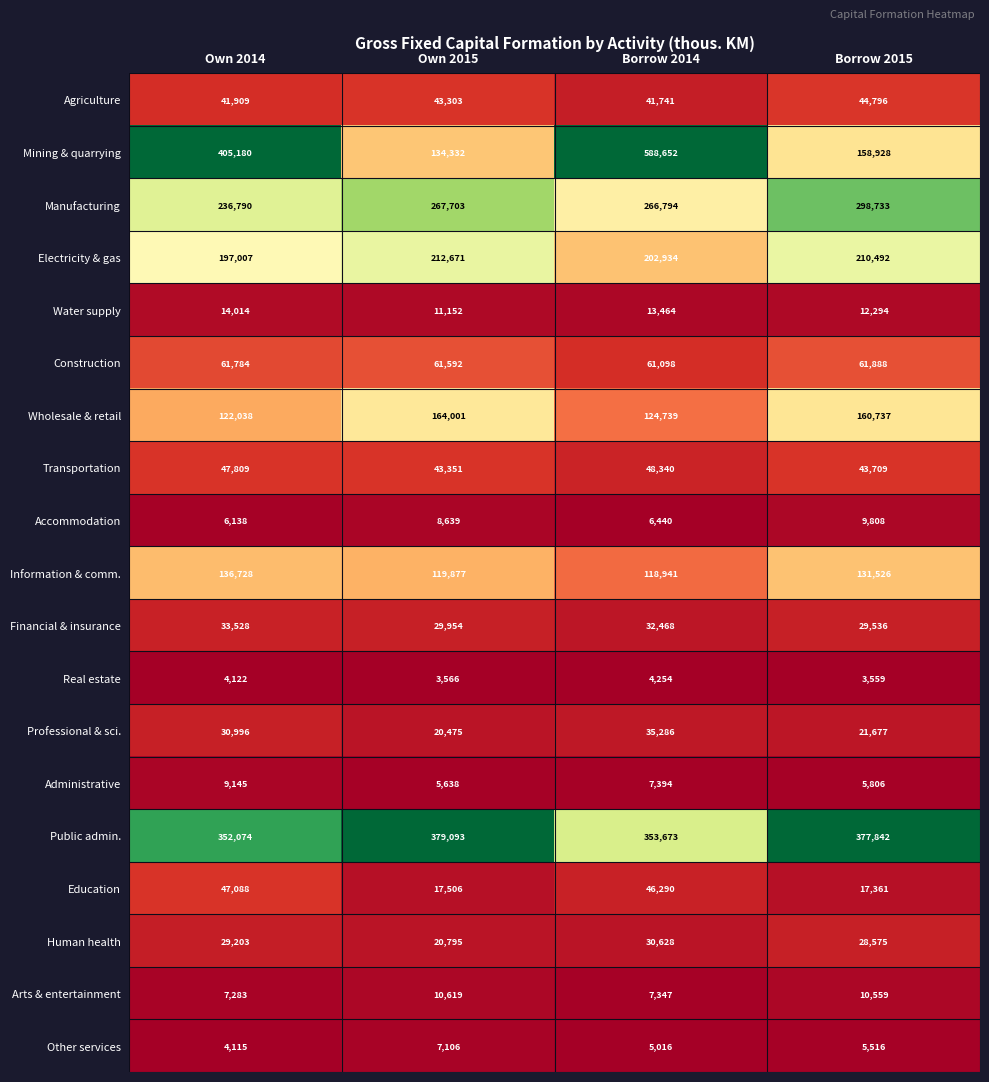

At which label does Information & comm. first exceed 131526?

Own 2014